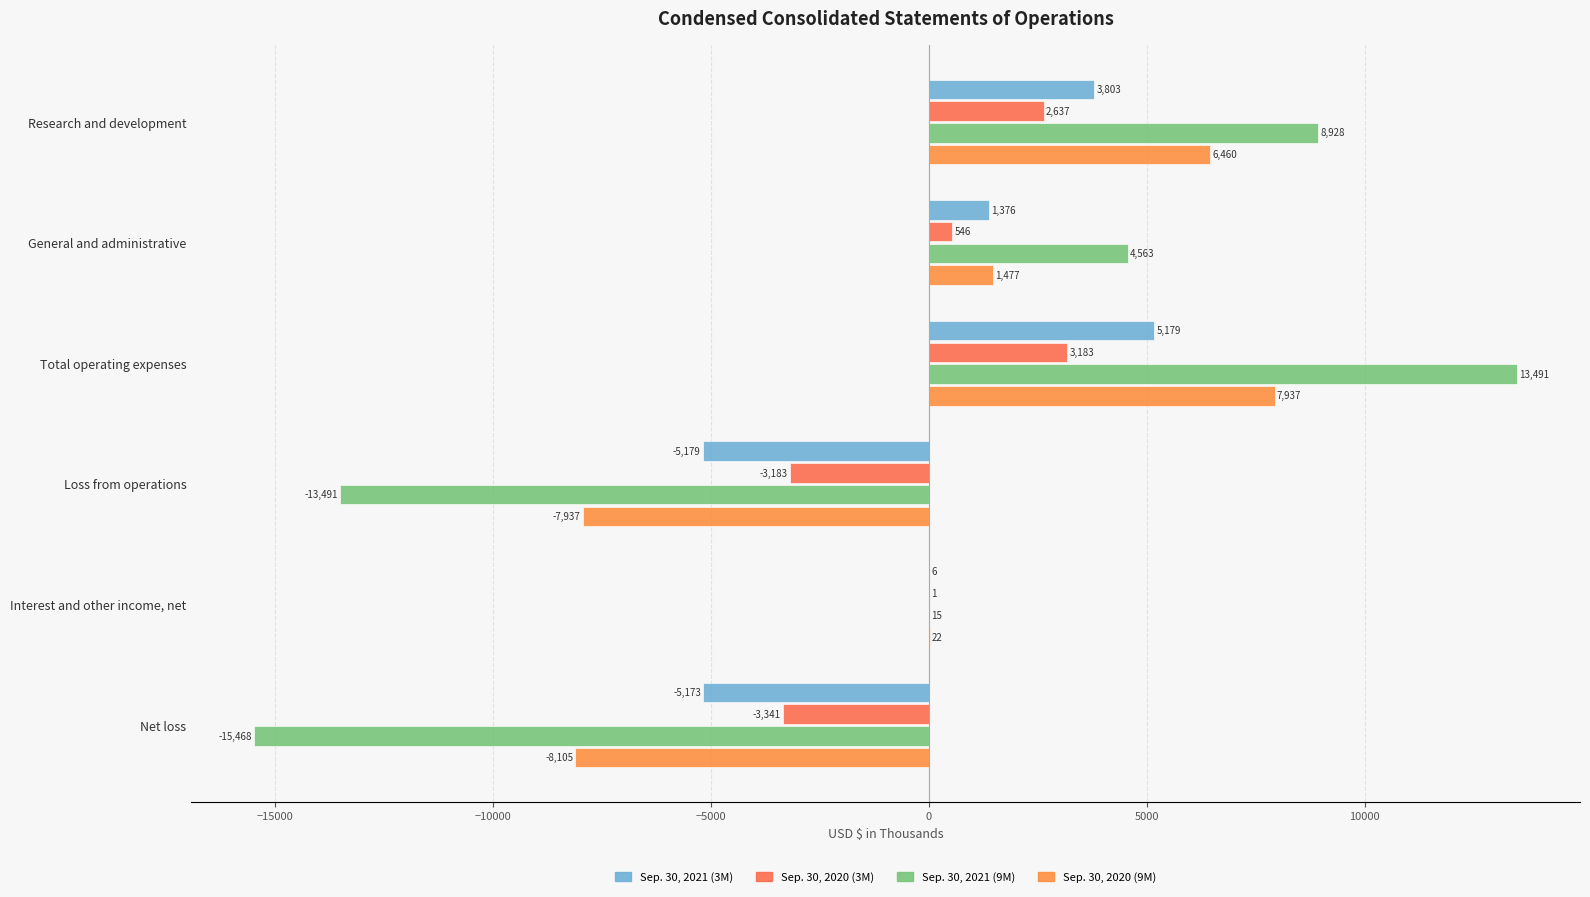

What is the difference between the maximum and minimum values in the Sep. 30, 2020 (3M) series?

6524